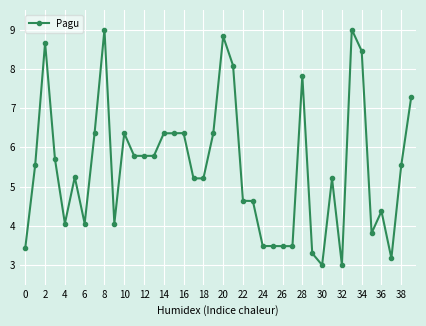

What is the minimum value shown in the chart?

3.0